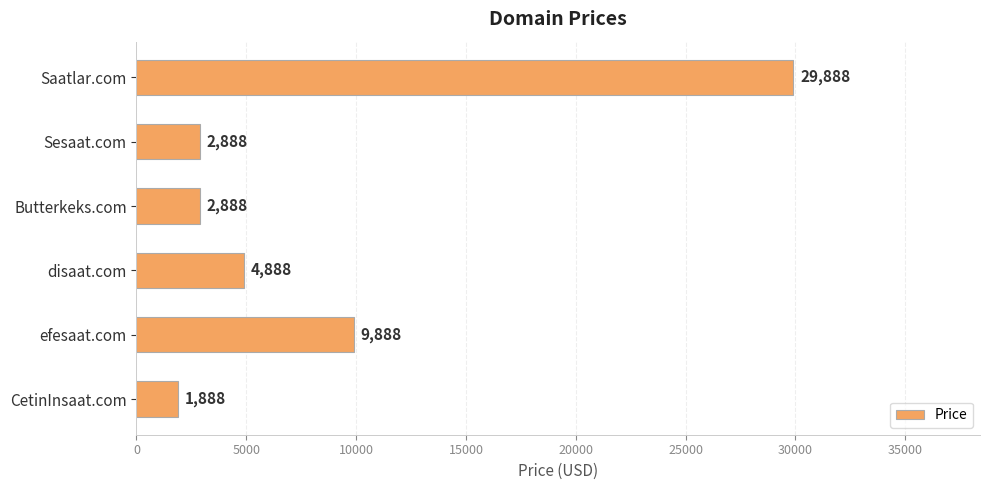

Which label corresponds to the smallest value in the chart?

CetinInsaat.com